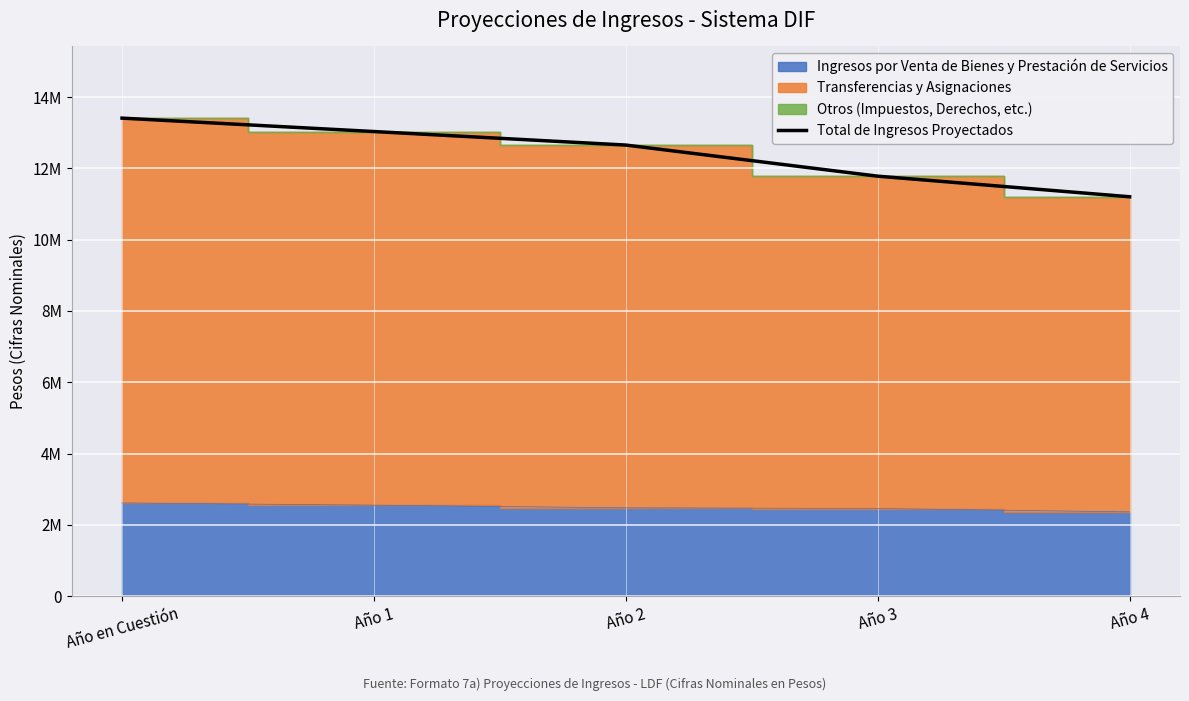

Rank the categories by value from lowest to highest.

Año 4, Año 3, Año 2, Año 1, Año en Cuestión